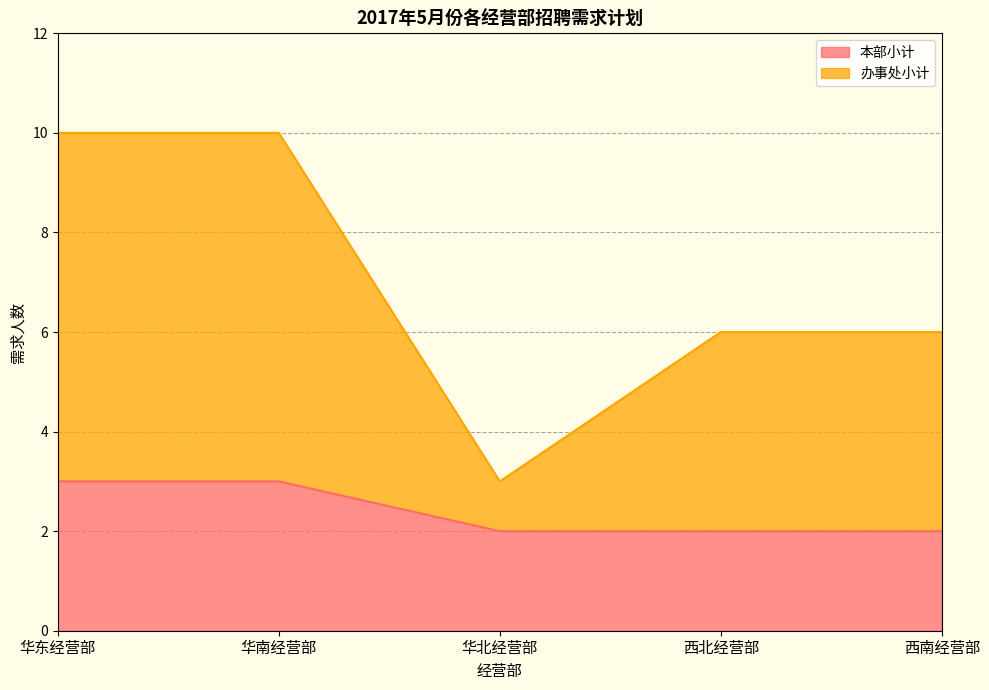

Which series has the largest range (max minus min)?

办事处小计